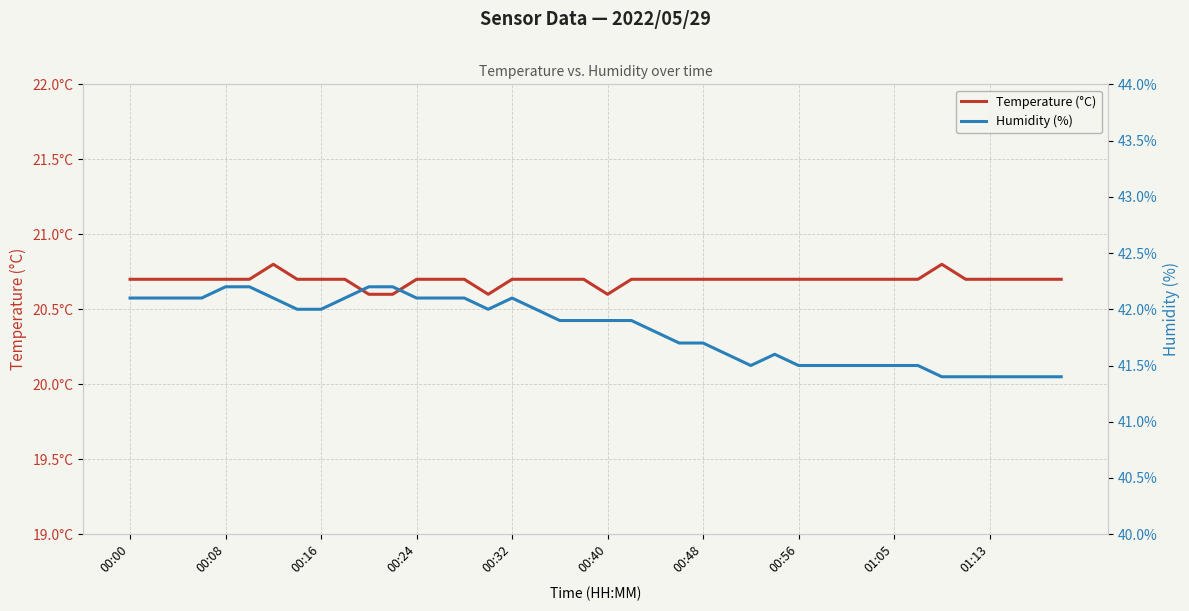

Rank the series by their average value, from highest to lowest.

Humidity (%), Temperature (°C)